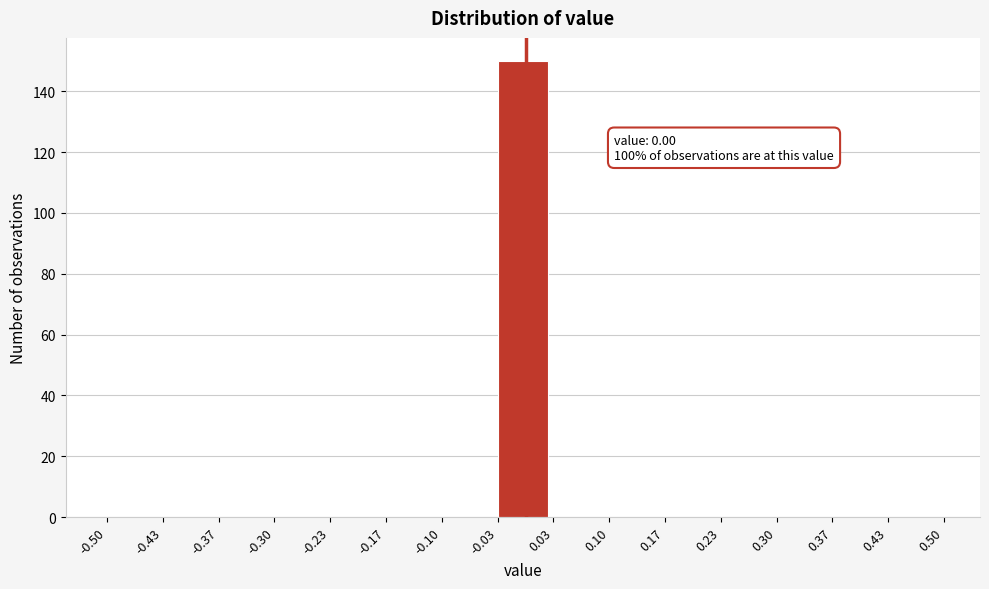

Which range on the x-axis has the tallest bar?

-0.03 to 0.03